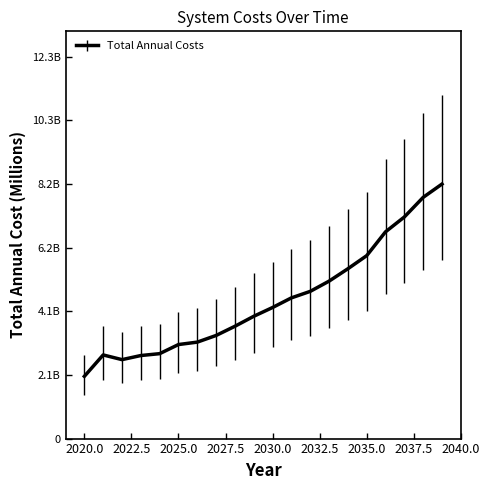

Does the chart have visible grid lines?

No